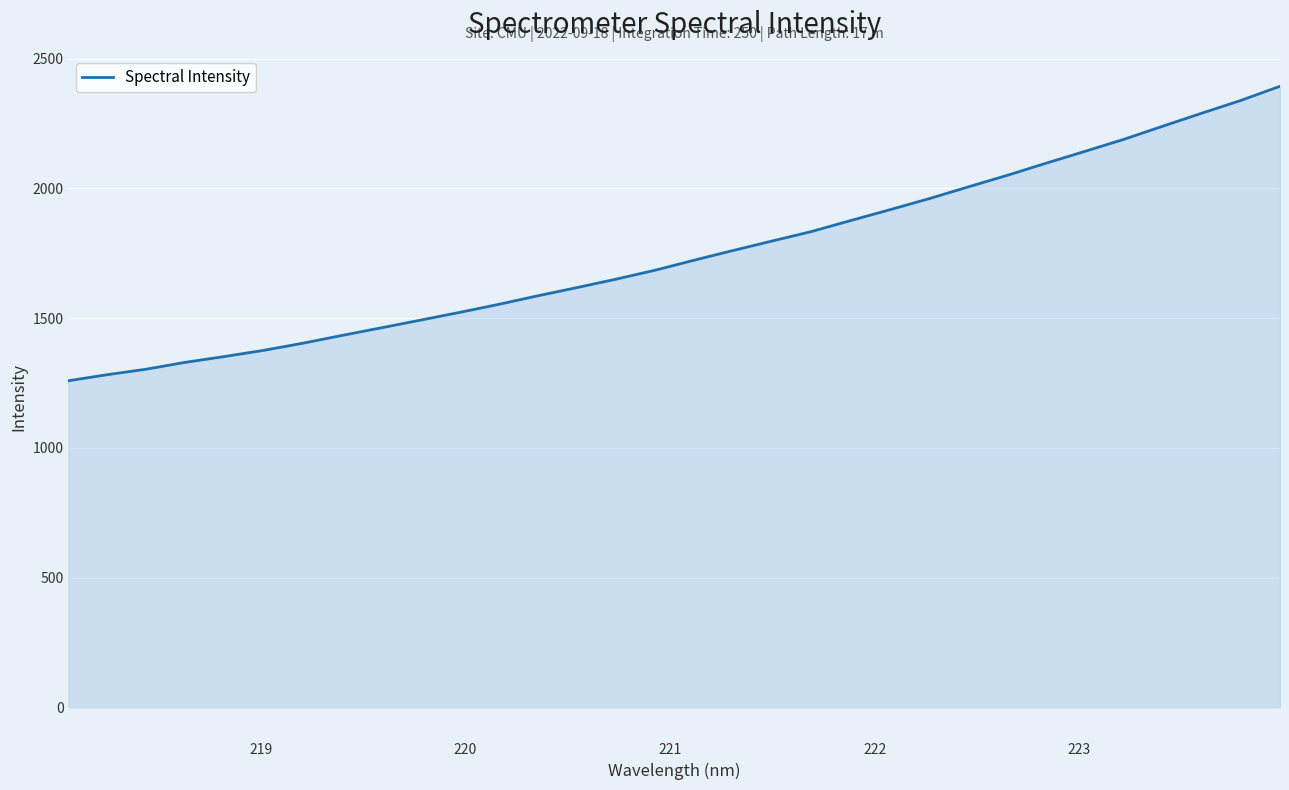

What is the greatest value displayed?

2393.8